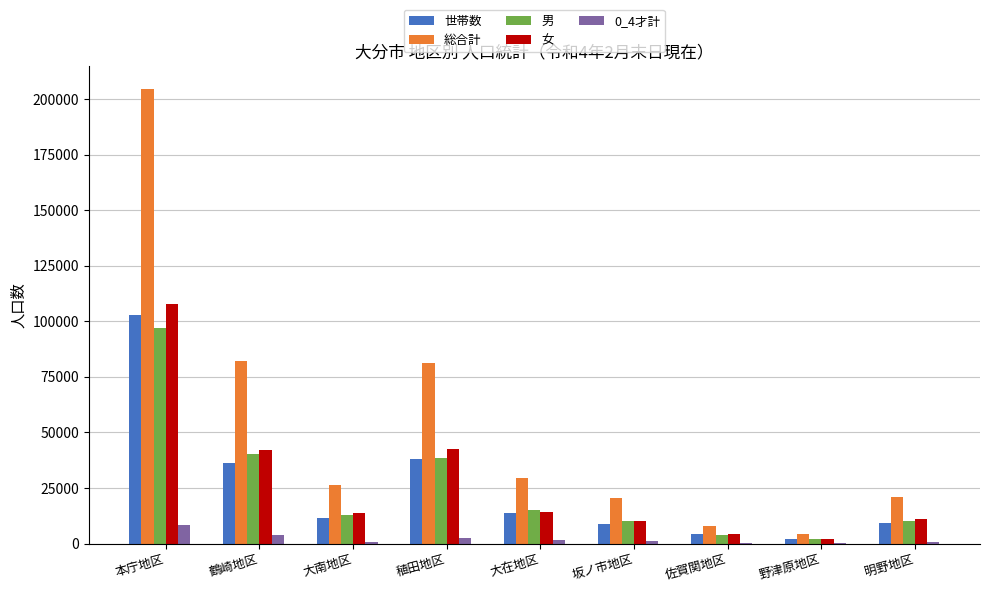

What is the total value across all series at 野津原地区?

10356